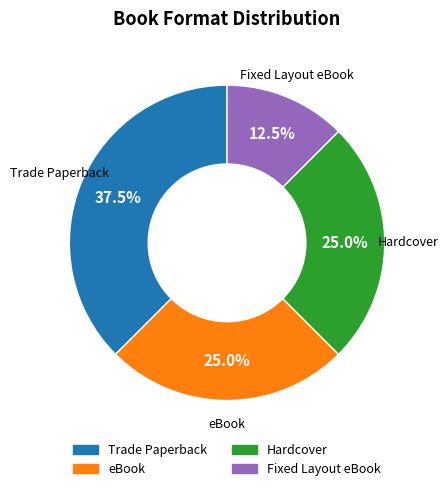

What percentage do Trade Paperback and Hardcover together represent?

62.5%